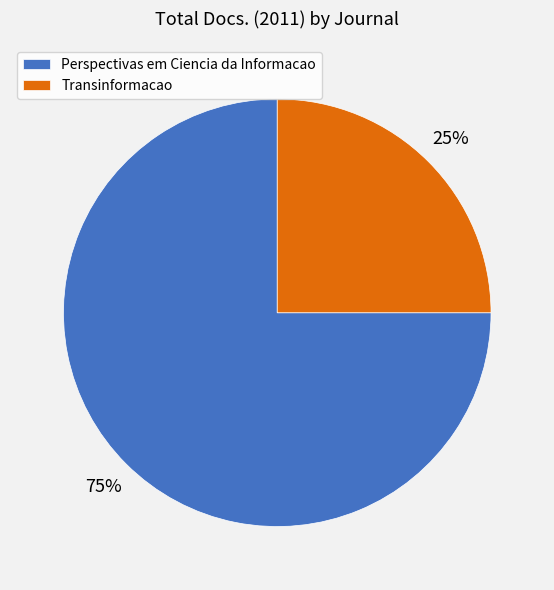

Which has a higher value, Perspectivas em Ciencia da Informacao or Transinformacao?

Perspectivas em Ciencia da Informacao